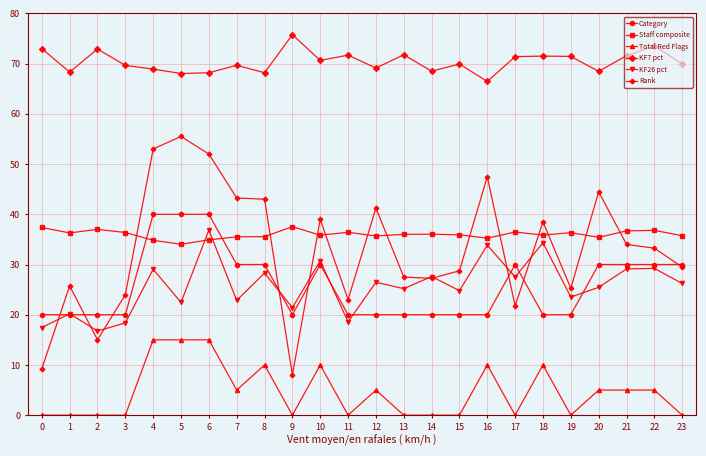

True or false: Staff composite has more than 1 points higher than both neighbors.

True